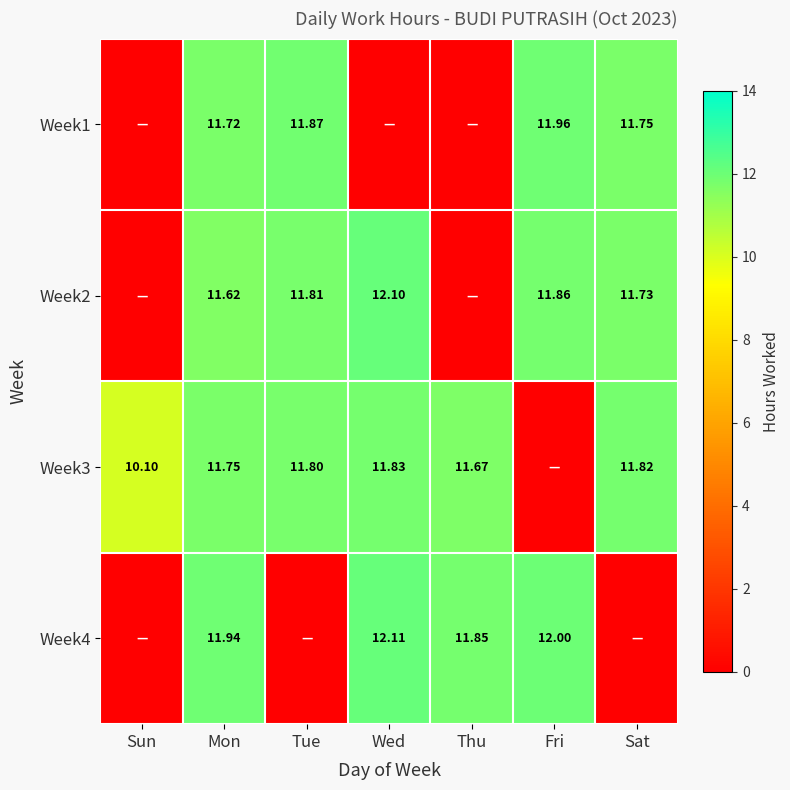

The Week1 series shows 8.1 at Mon. True or false?

False